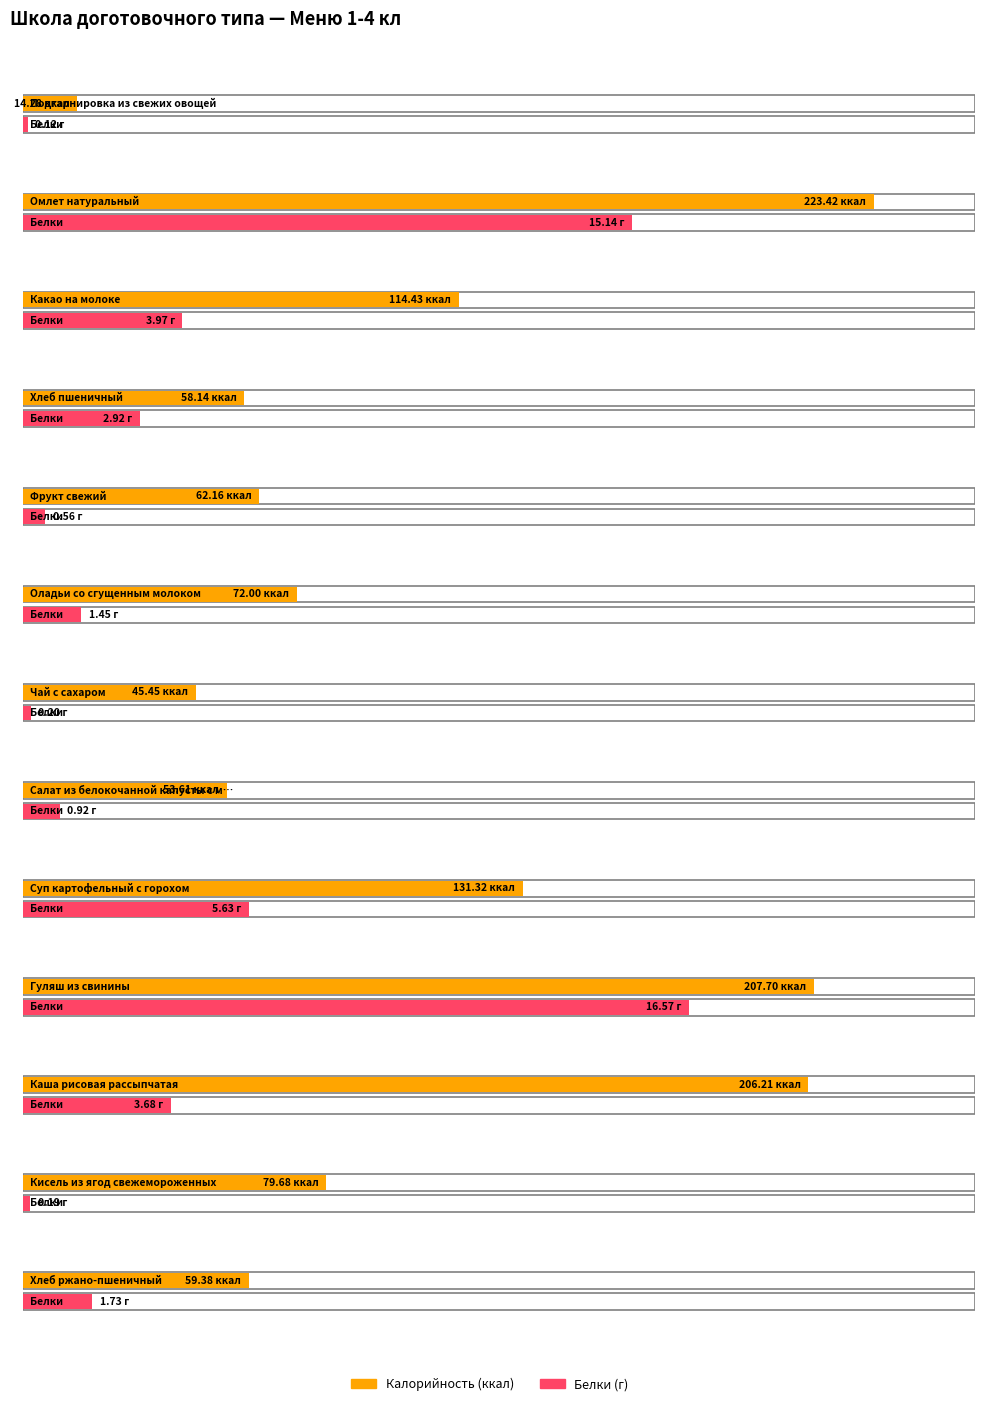

Reading right to left, extract all data points from this chart.

Калорийность: 59.4	79.7	206.2	207.7	131.3	53.6	45.5	72.0	62.2	58.1	114.4	223.4	14.3
Белки: 1.7	0.2	3.7	16.6	5.6	0.9	0.2	1.4	0.6	2.9	4.0	15.1	0.1